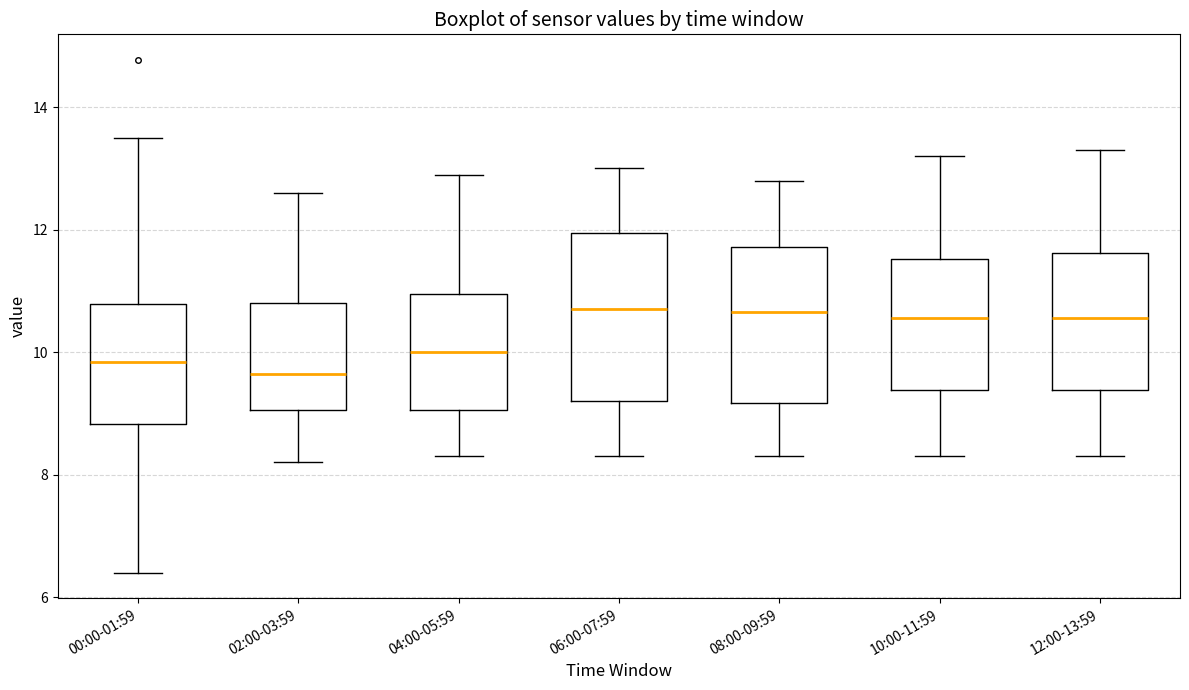

Where does the upper whisker of the box for 06:00-07:59 end on the y-axis? The values are not printed on the chart, so give them approximately, as read against the axis.

13.0